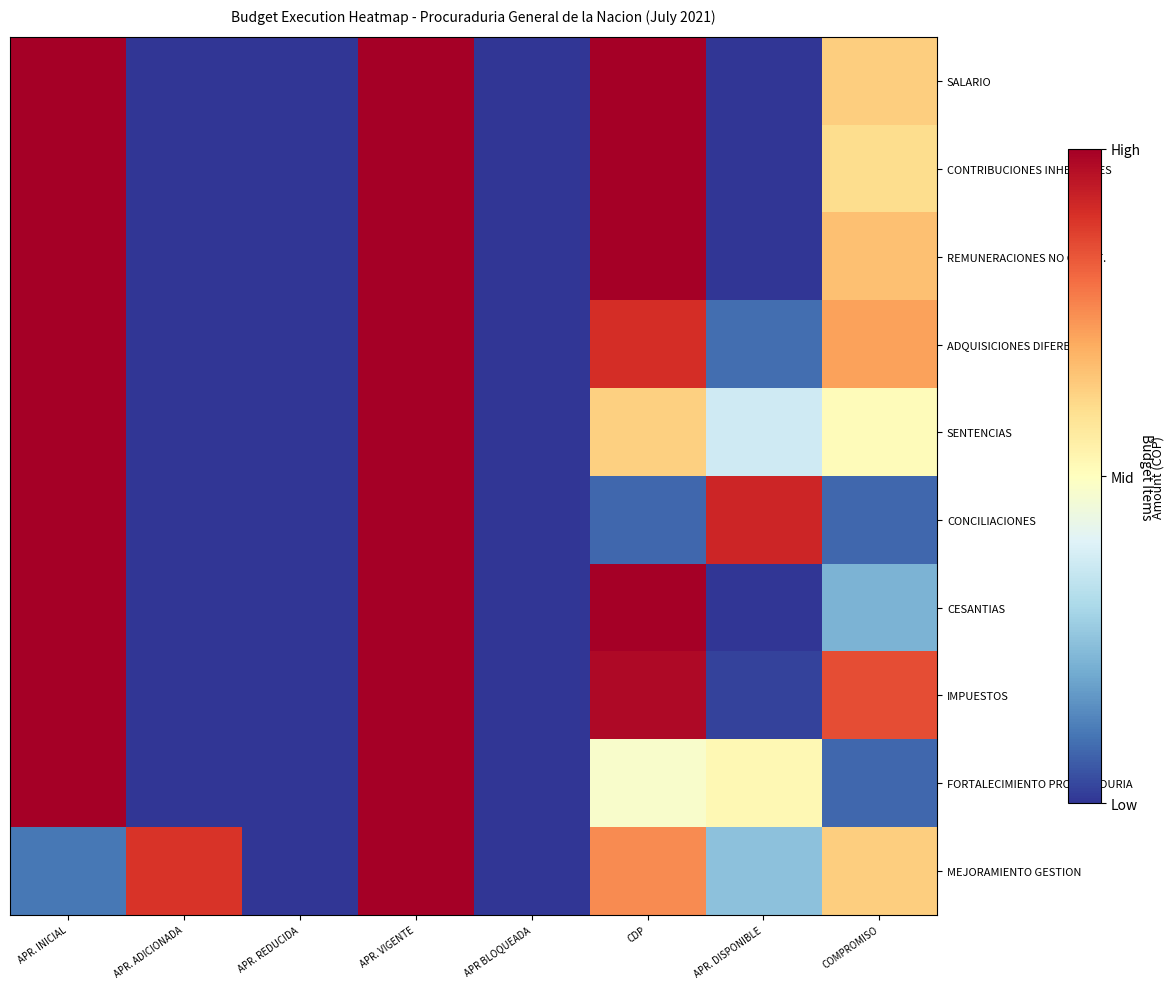

At which category does the chart reach its peak across all series?

APR. INICIAL